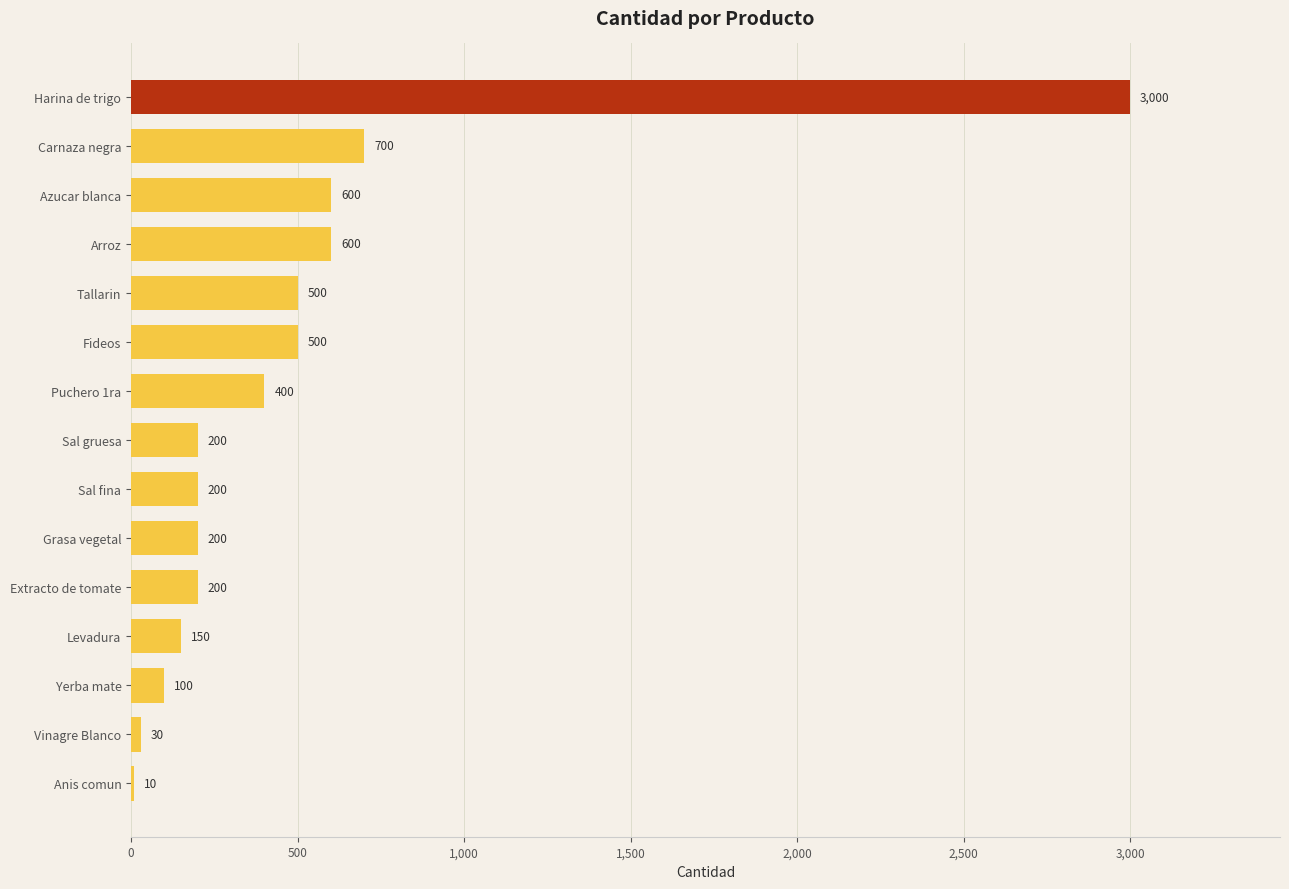

The value at Fideos is 157. True or false?

False